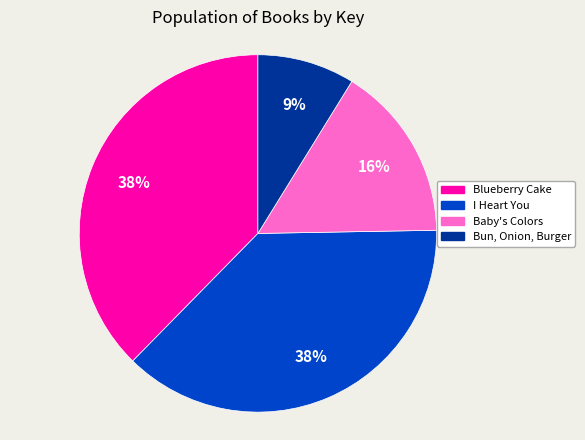

To the nearest percent, what is the average slice percentage?

25%